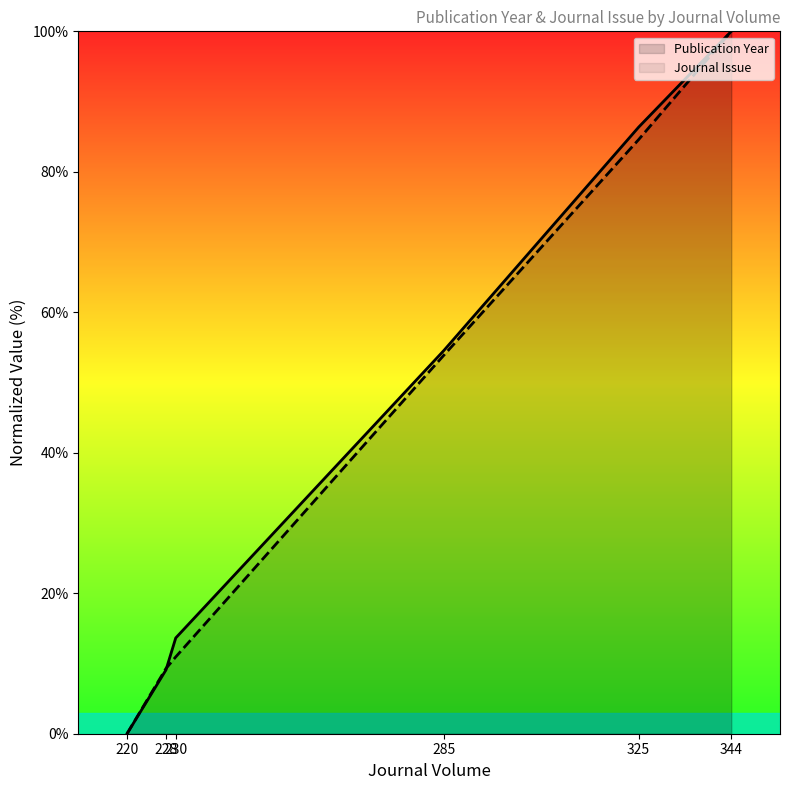

Between 228 and 230, which series saw the biggest shift?

Publication Year